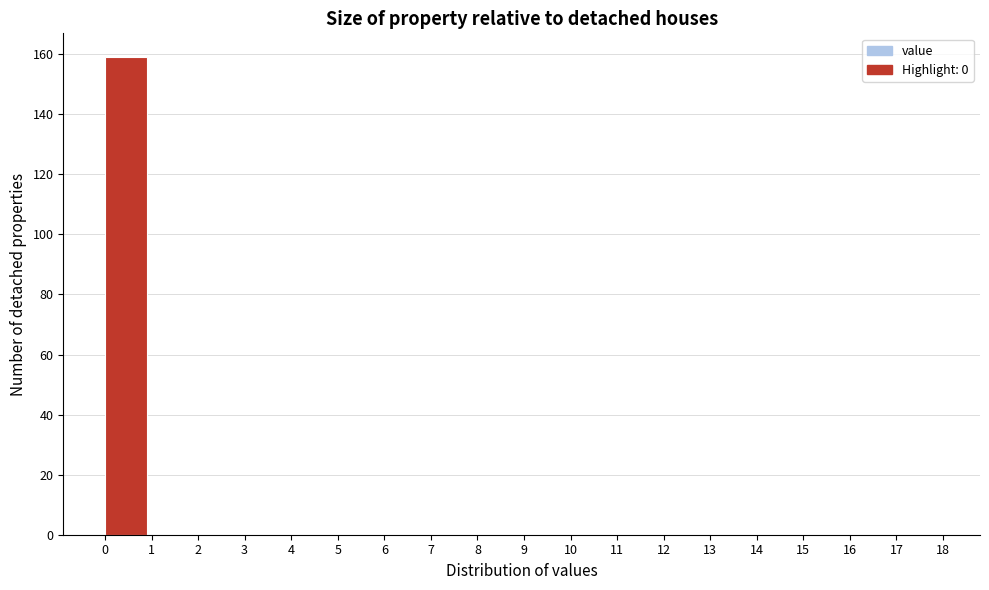

How tall is the bar that spans 0 to 1 on the x-axis? The values are not printed on the chart, so give them approximately, as read against the axis.

160